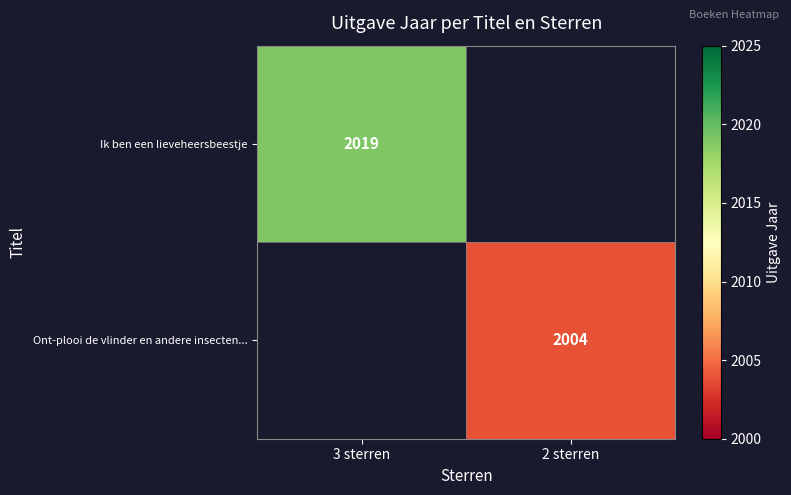

The value of Ont-plooi de vlinder en andere insecten... at 2 sterren is 2004. True or false?

True